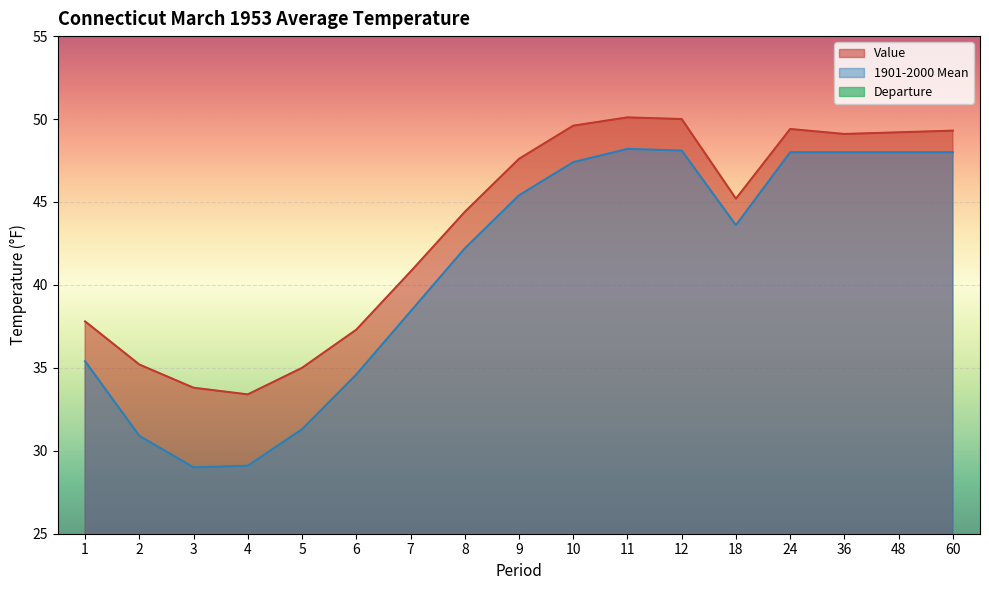

What is the total value across all series at 9?

95.2